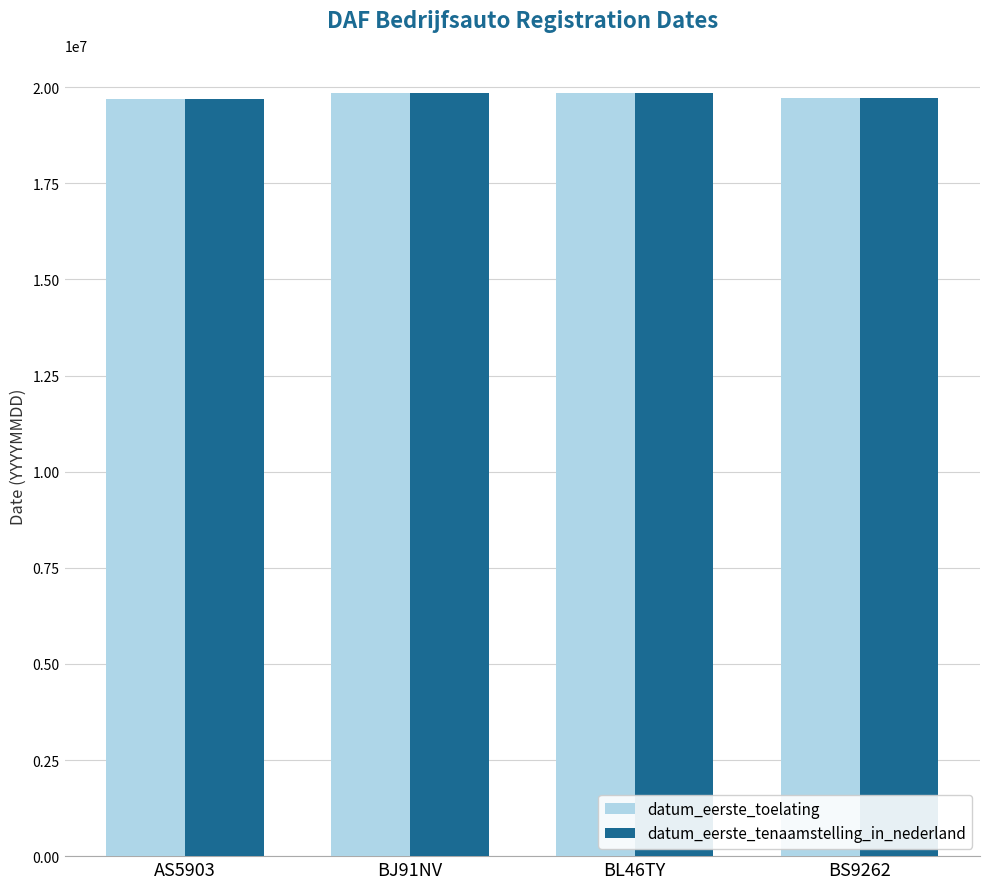

What is the sum of the datum_eerste_tenaamstelling_in_nederland values at BL46TY and AS5903?

39551030